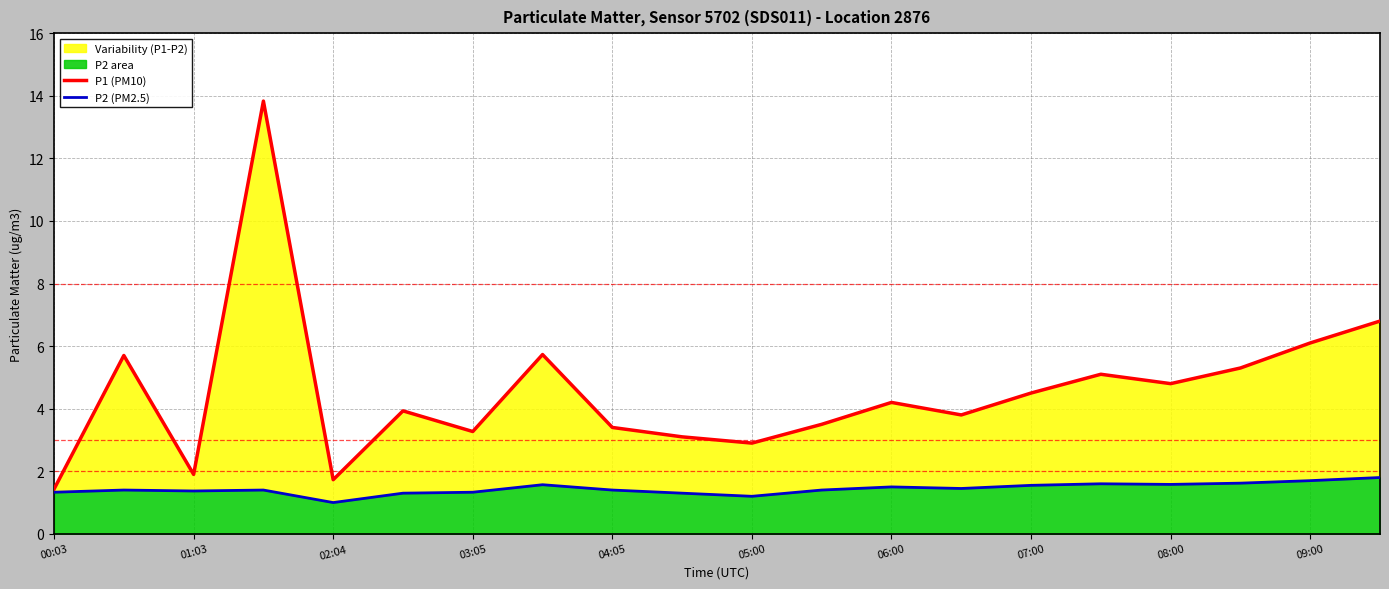

Count the number of data series in this chart.

2